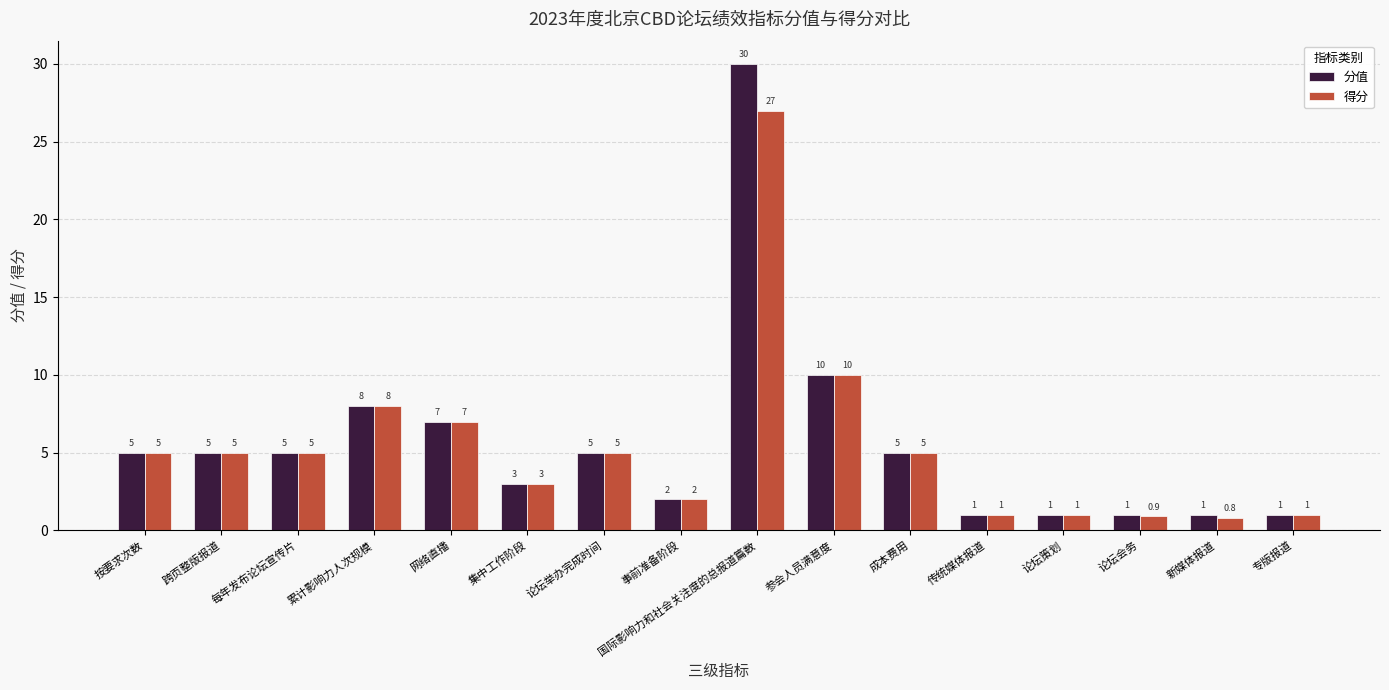

What is the label of the 7th bar from the right?

参会人员满意度